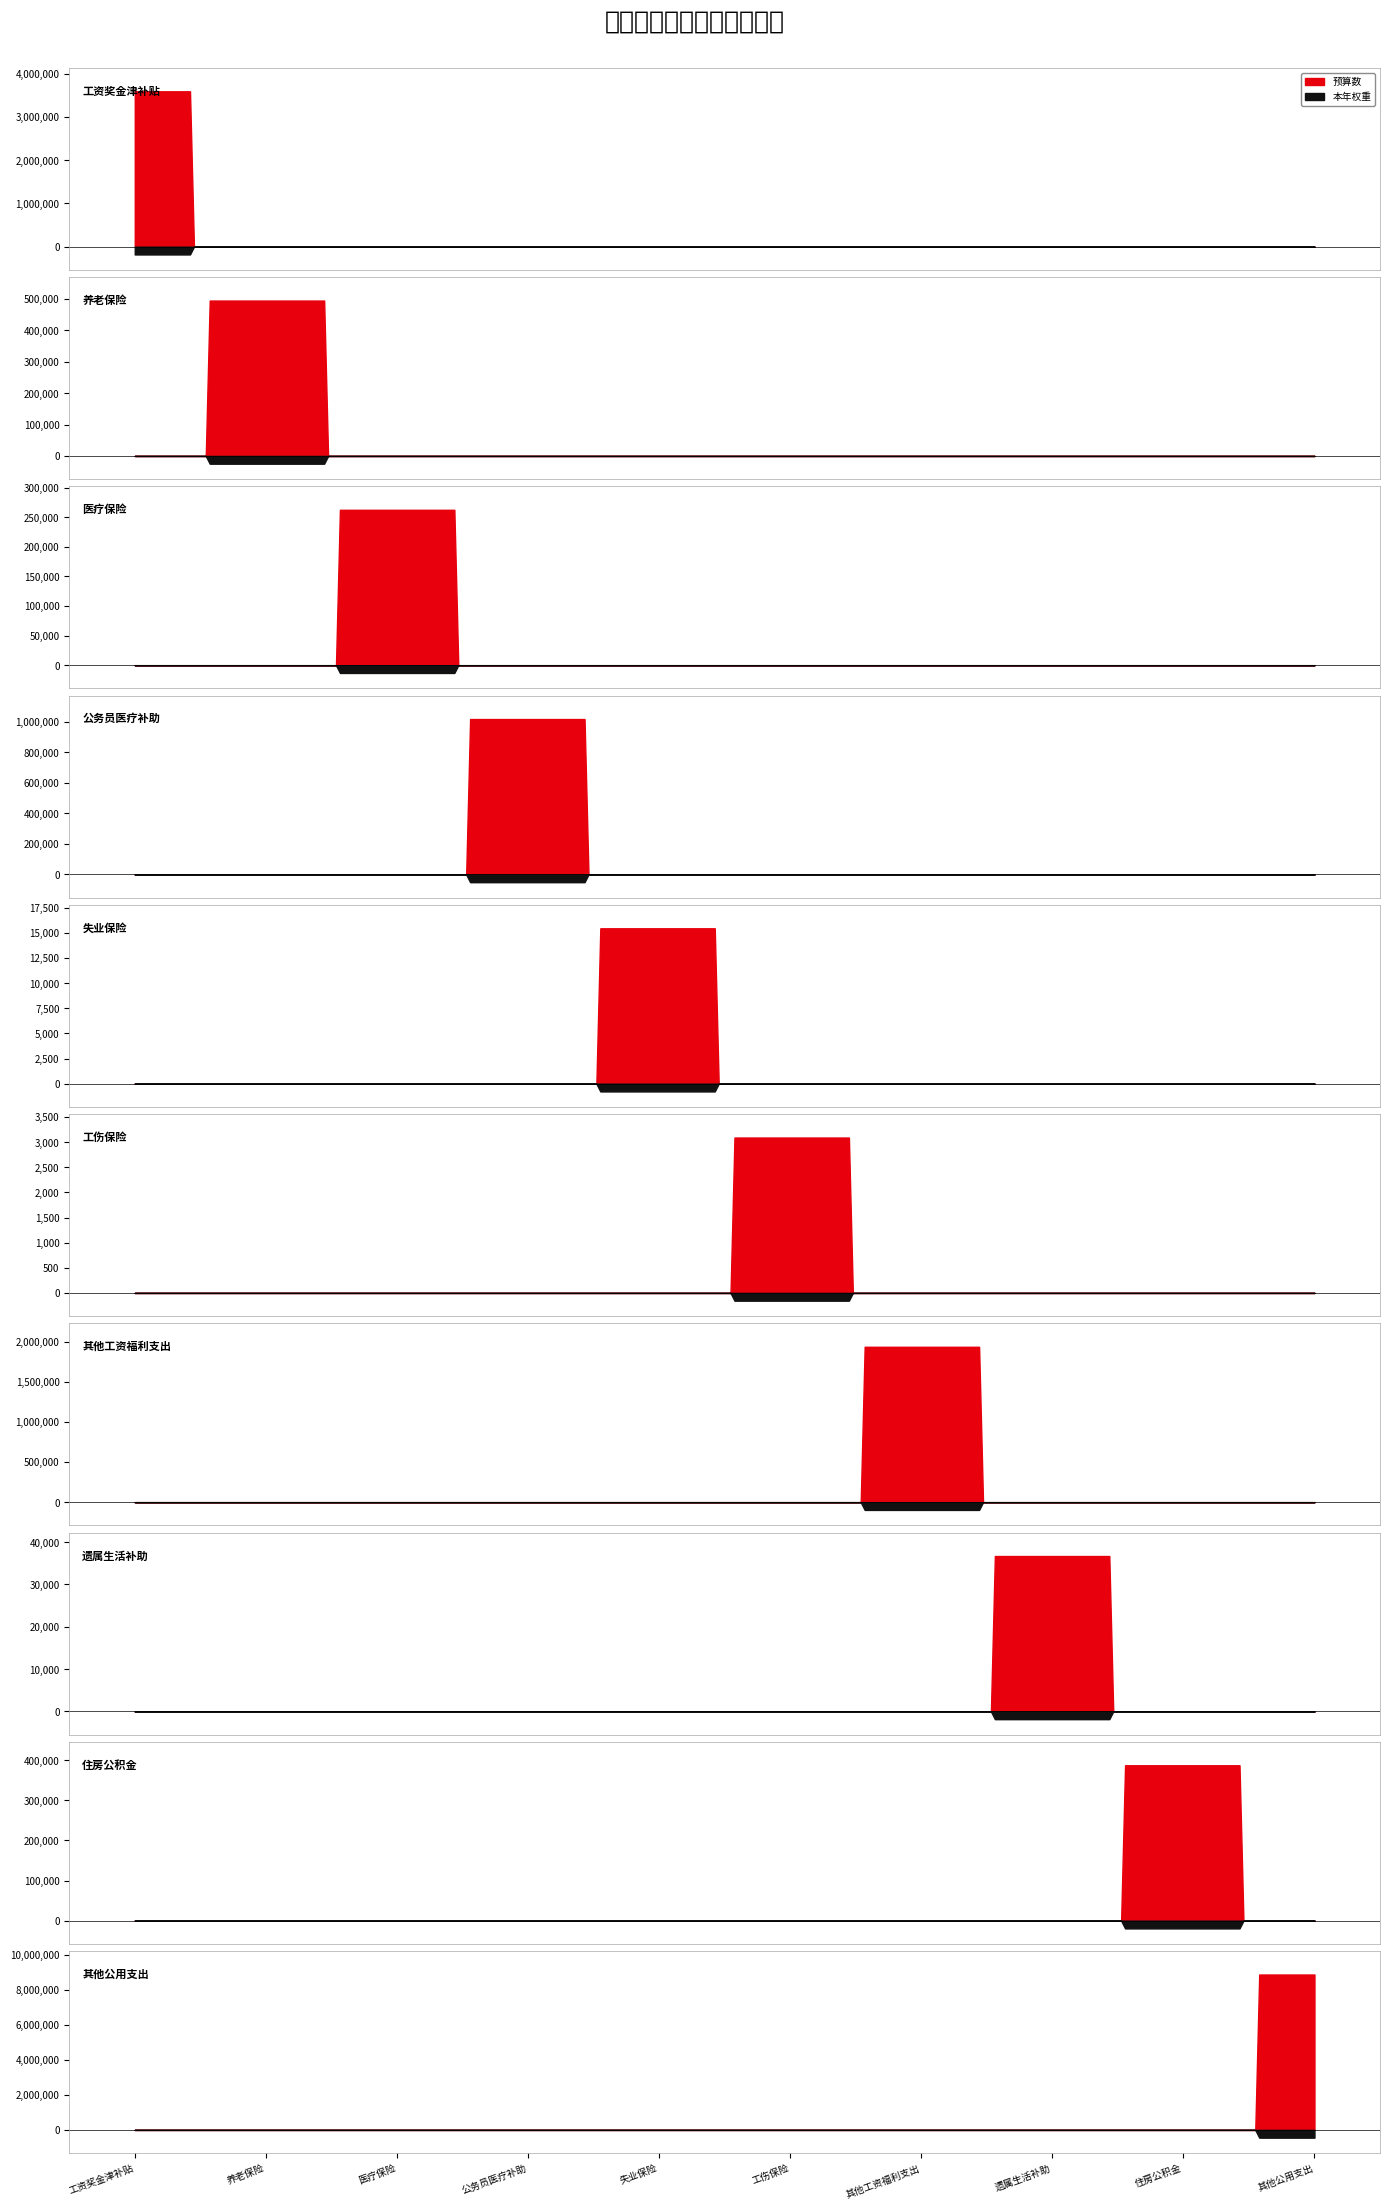

The value of 预算数 at 其他公用支出 is 4533687.8. True or false?

False